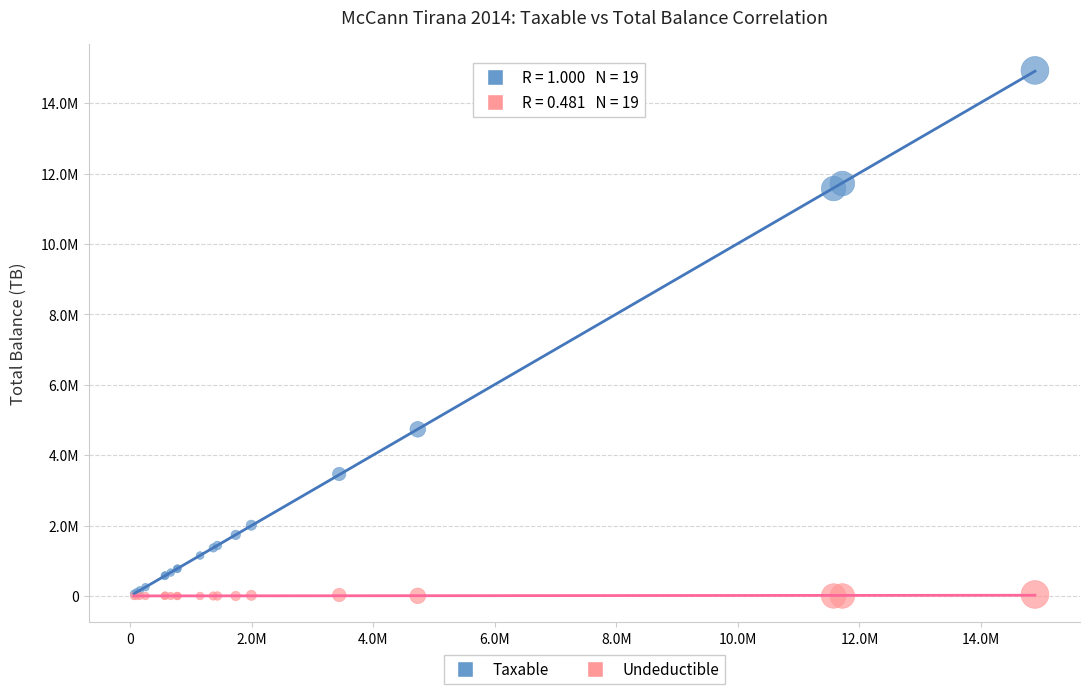

What are all the series names shown in the legend?

Taxable, Undeductible